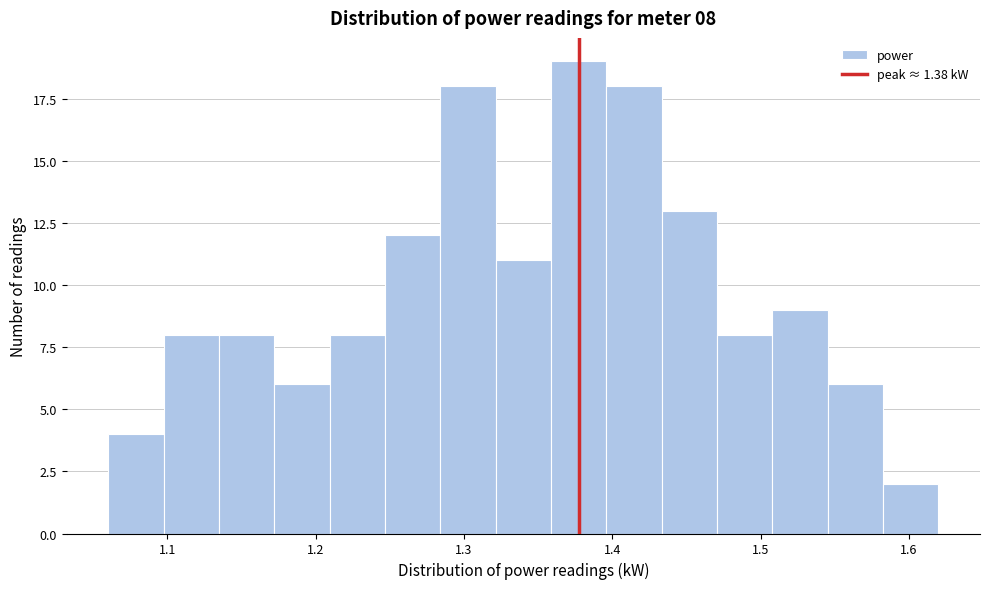

Around what value on the x-axis is the tallest bar? Give the approximate position of its centre, as read against the axis.

1.38